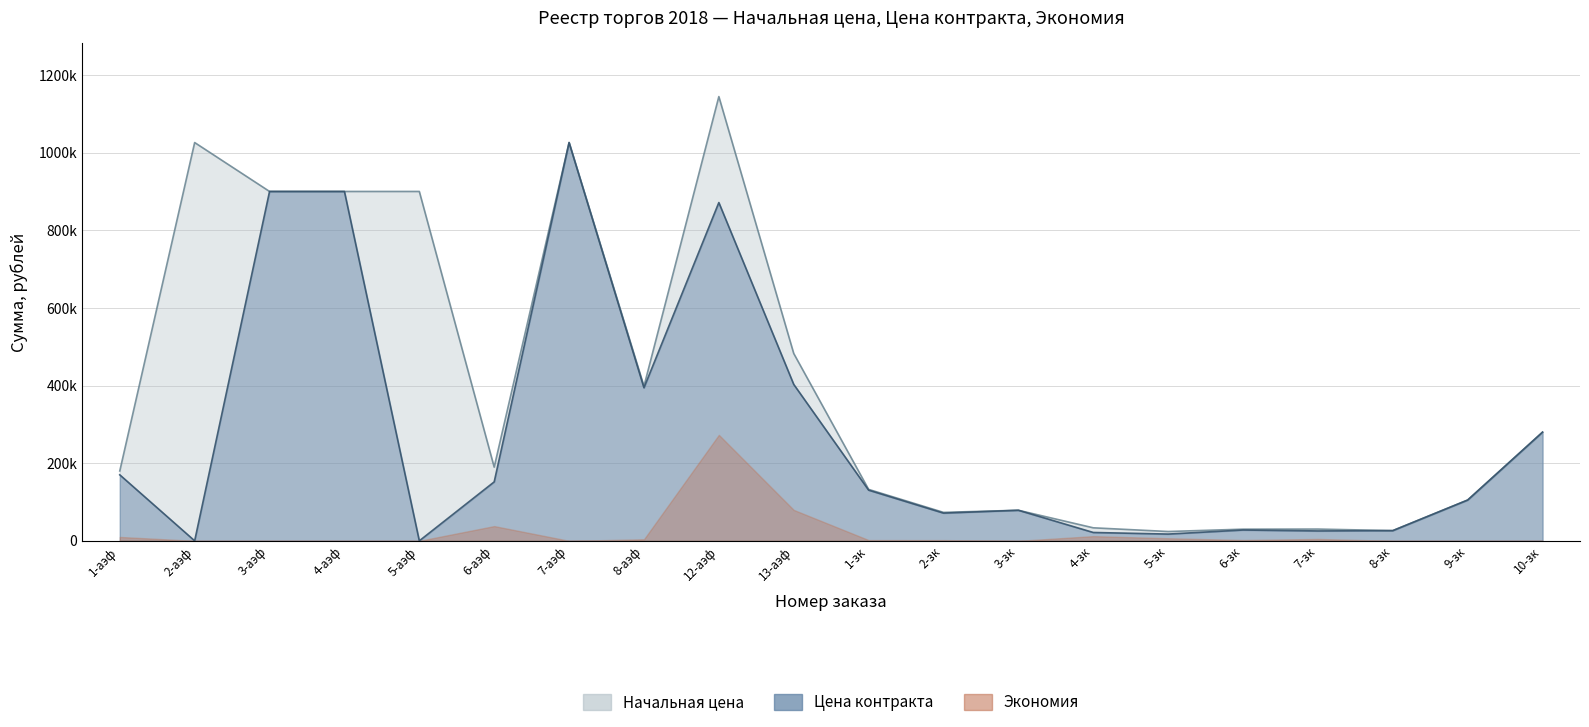

At which category does the chart reach its minimum across all series?

2-аэф